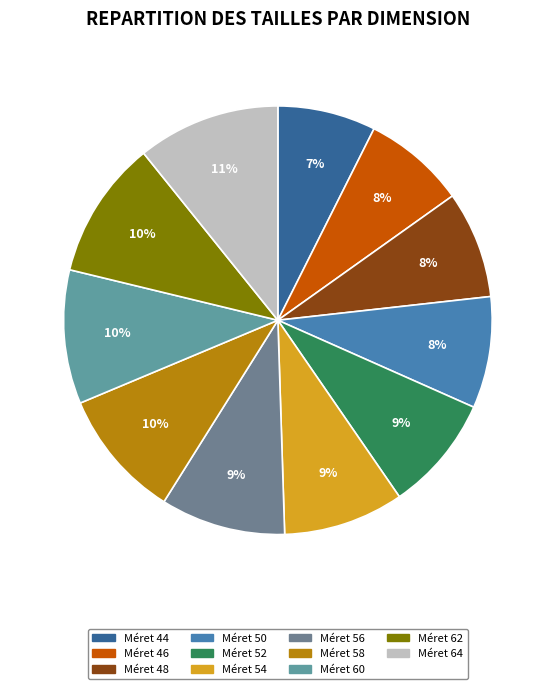

What is the smallest slice in the pie chart?

44